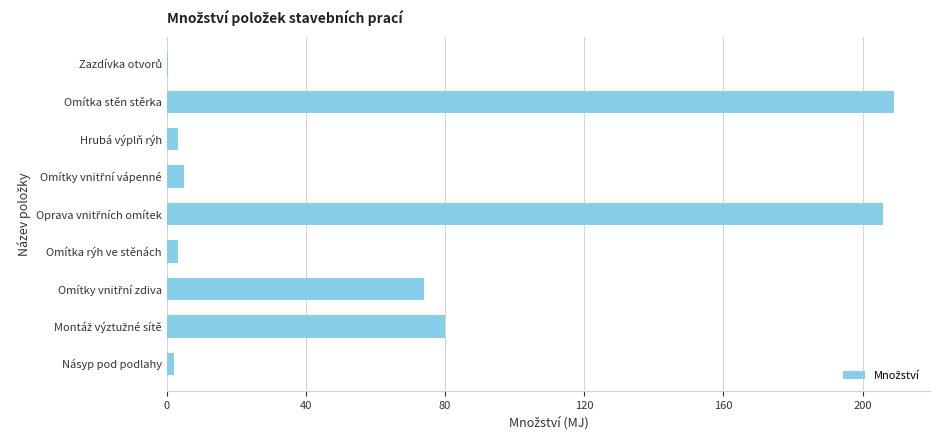

What is the maximum value shown in the chart?

208.9